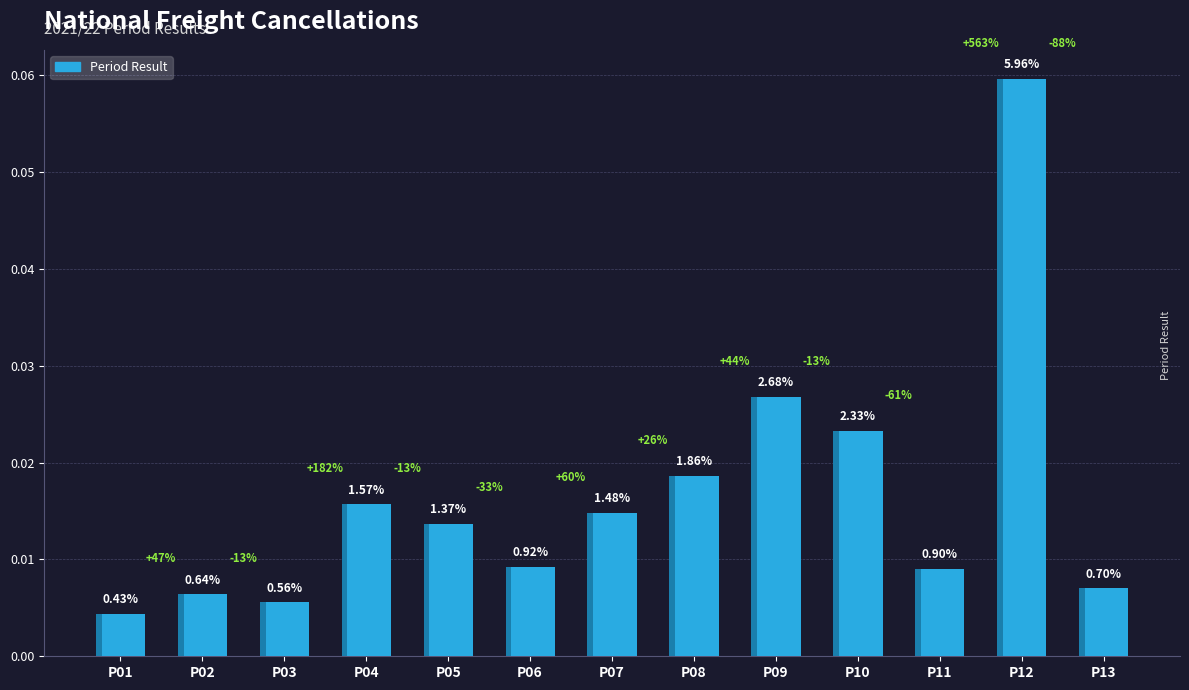

Reading left to right, what are all the values shown in this chart?

P01=0.0	P02=0.0	P03=0.0	P04=0.0	P05=0.0	P06=0.0	P07=0.0	P08=0.0	P09=0.0	P10=0.0	P11=0.0	P12=0.1	P13=0.0